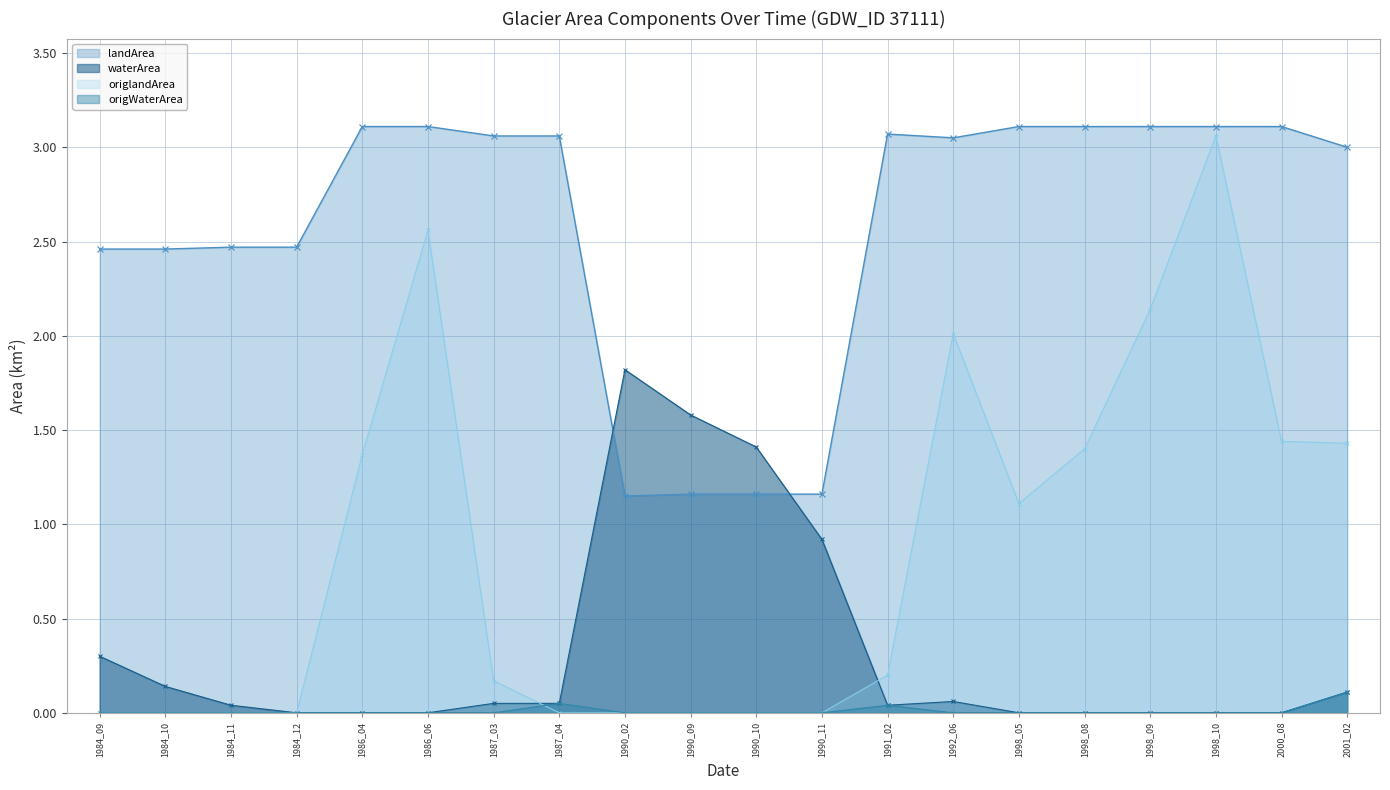

What are all the series names shown in the legend?

waterArea, landArea, origWaterArea, origlandArea